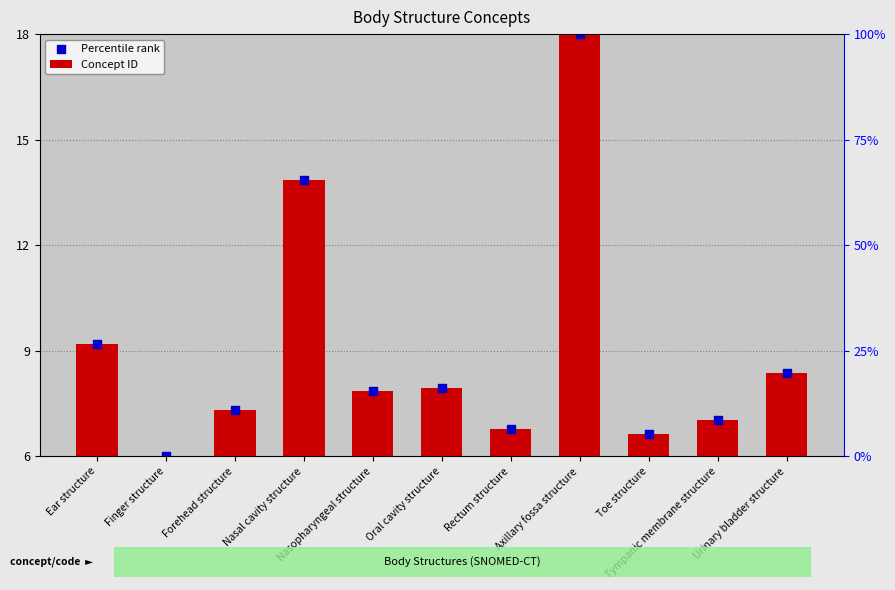

What is the total value across all series at Forehead structure?

14.6